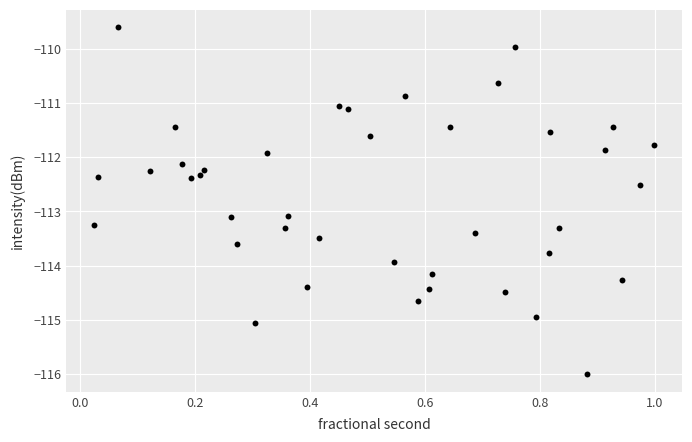

What is the range of Y values (max minus min)?

6.4